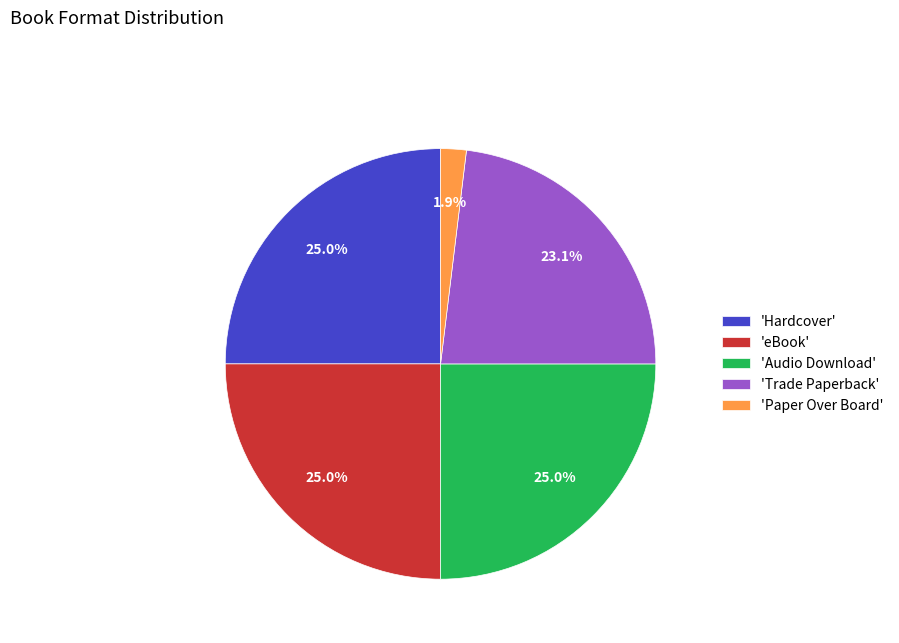

Does 'Hardcover' account for over 50% of the chart?

No